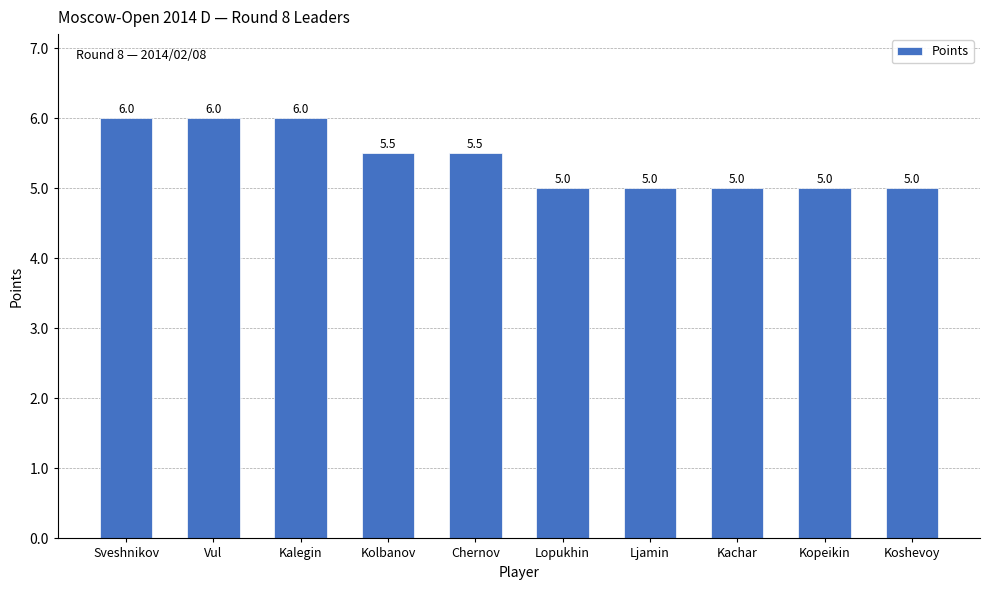

What is the label of the 9th bar from the right?

Vul